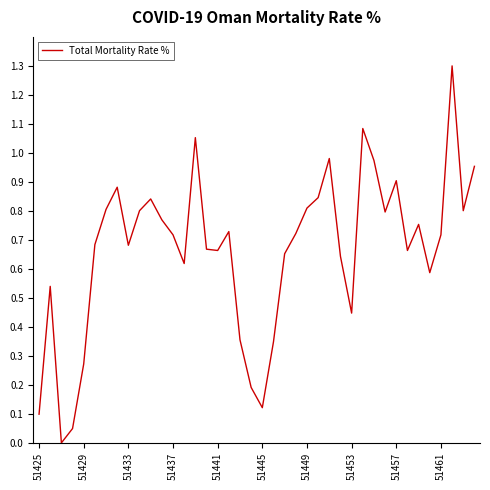

What is the maximum value shown in the chart?

1.3